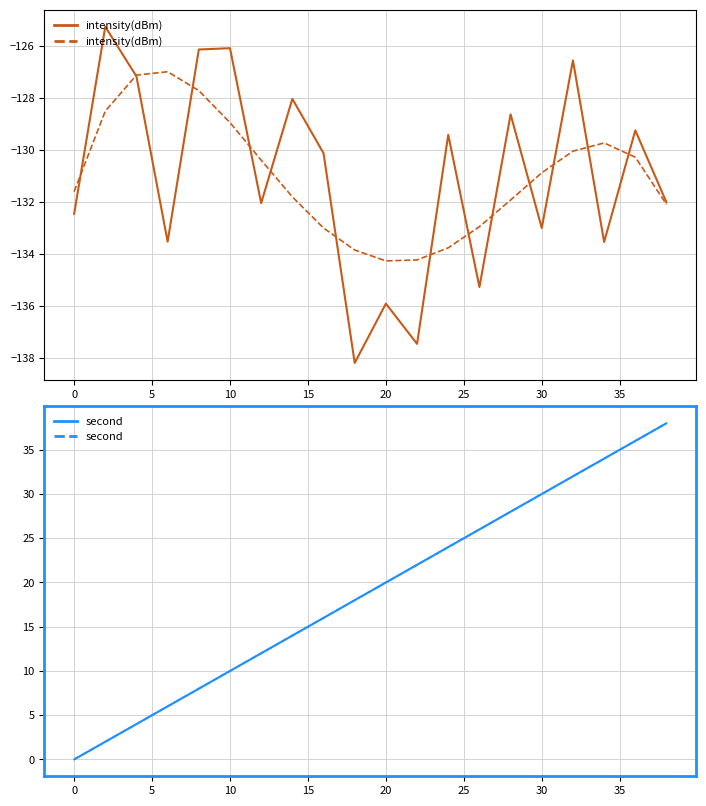

What is the minimum value shown in the chart?

-138.2